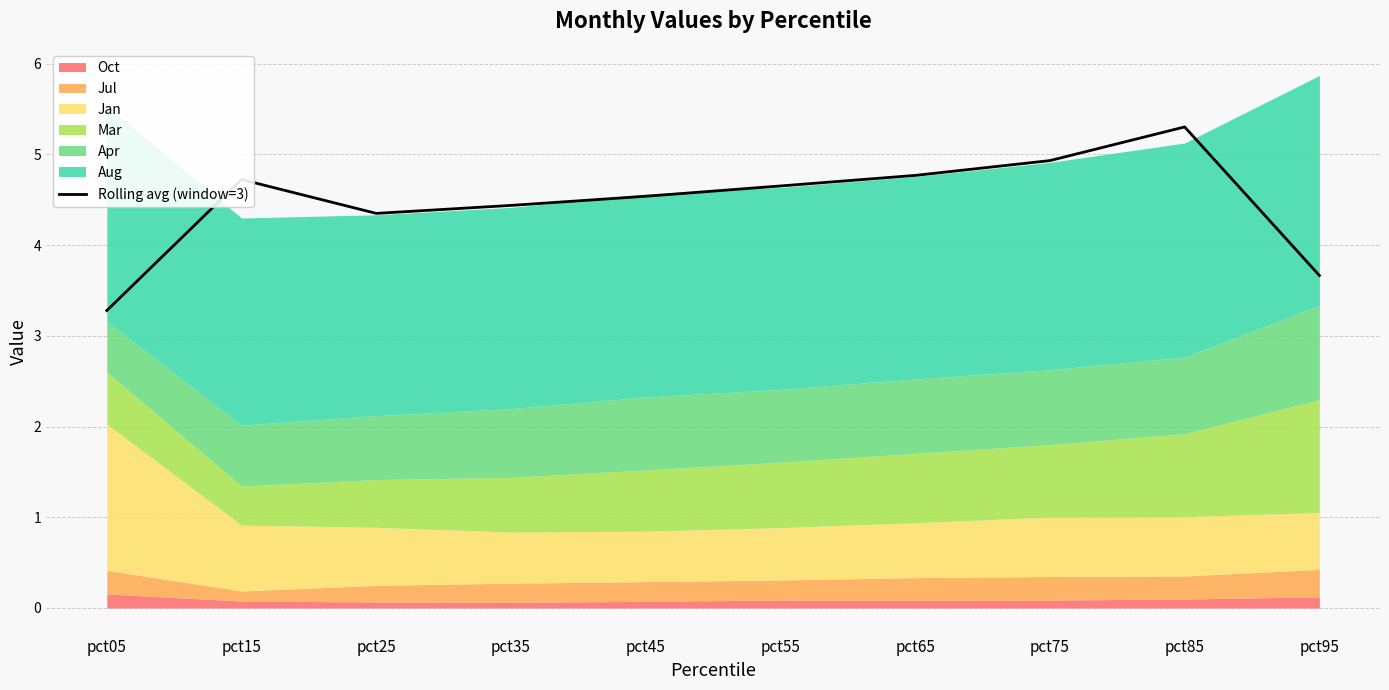

At which category does the data reach its first local valley?

pct25